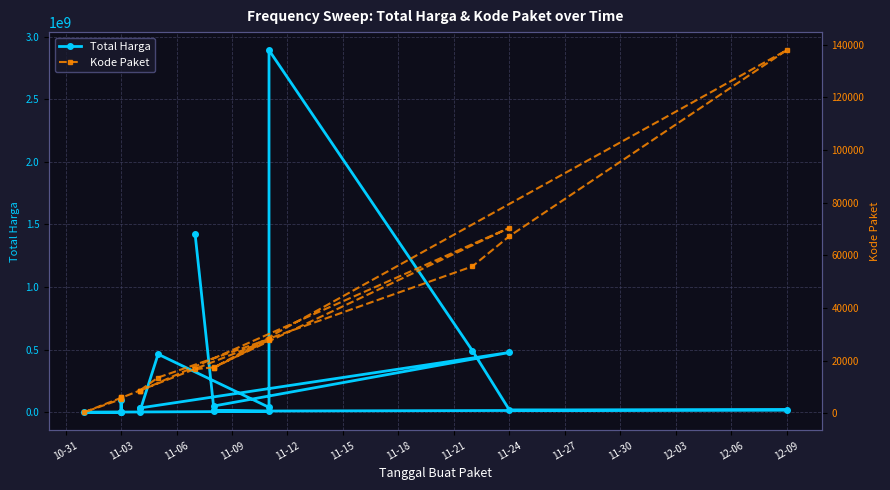

What is the difference between the Kode Paket values at 11-18 and 10-31?

3171